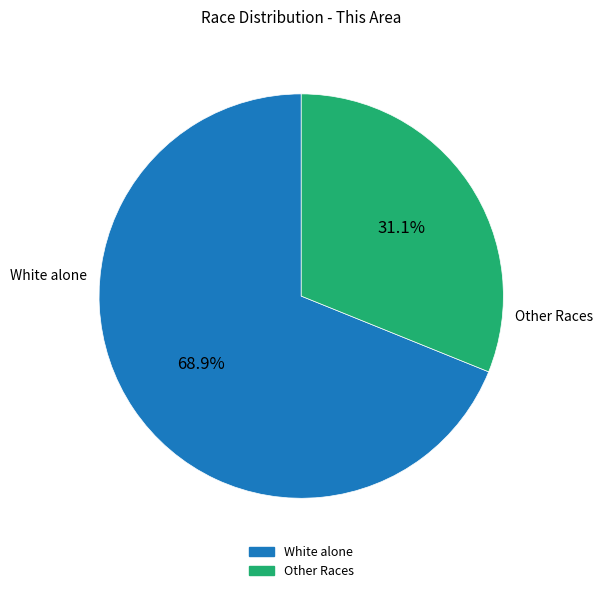

Is there a majority slice in this chart?

Yes